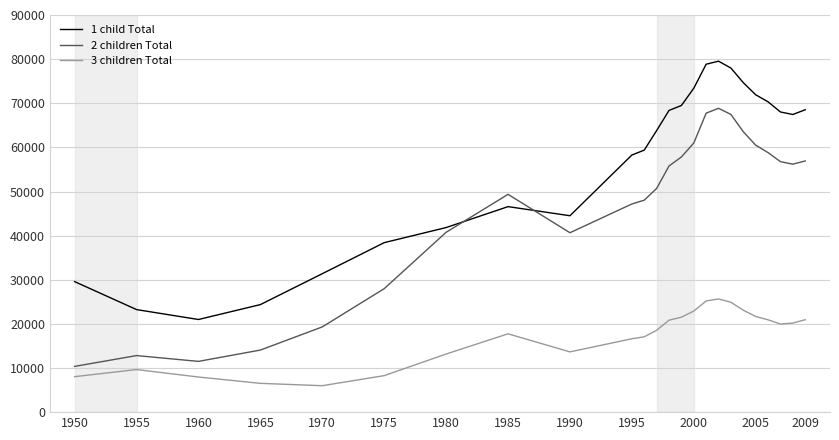

What is the minimum value for 3 children Total?

5992